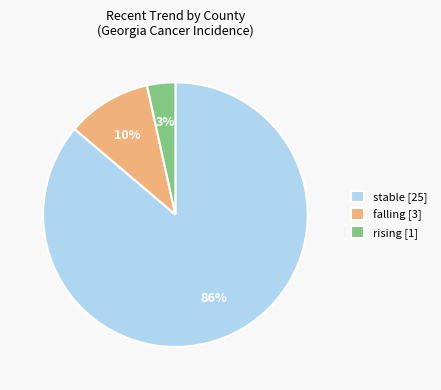

To the nearest percent, what is the combined percentage of stable and rising?

90%